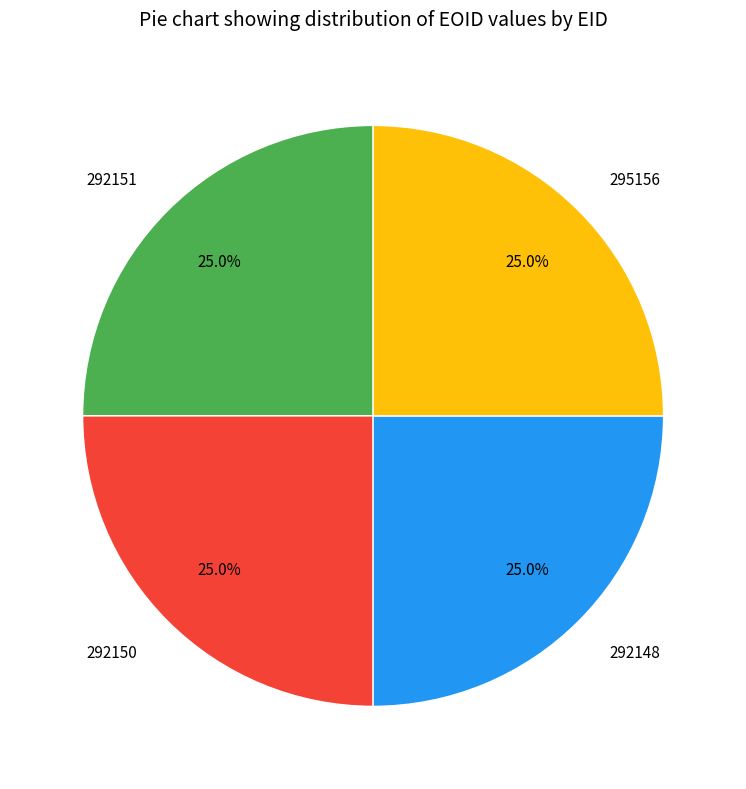

What portion of the pie excludes 292148?

75.0%